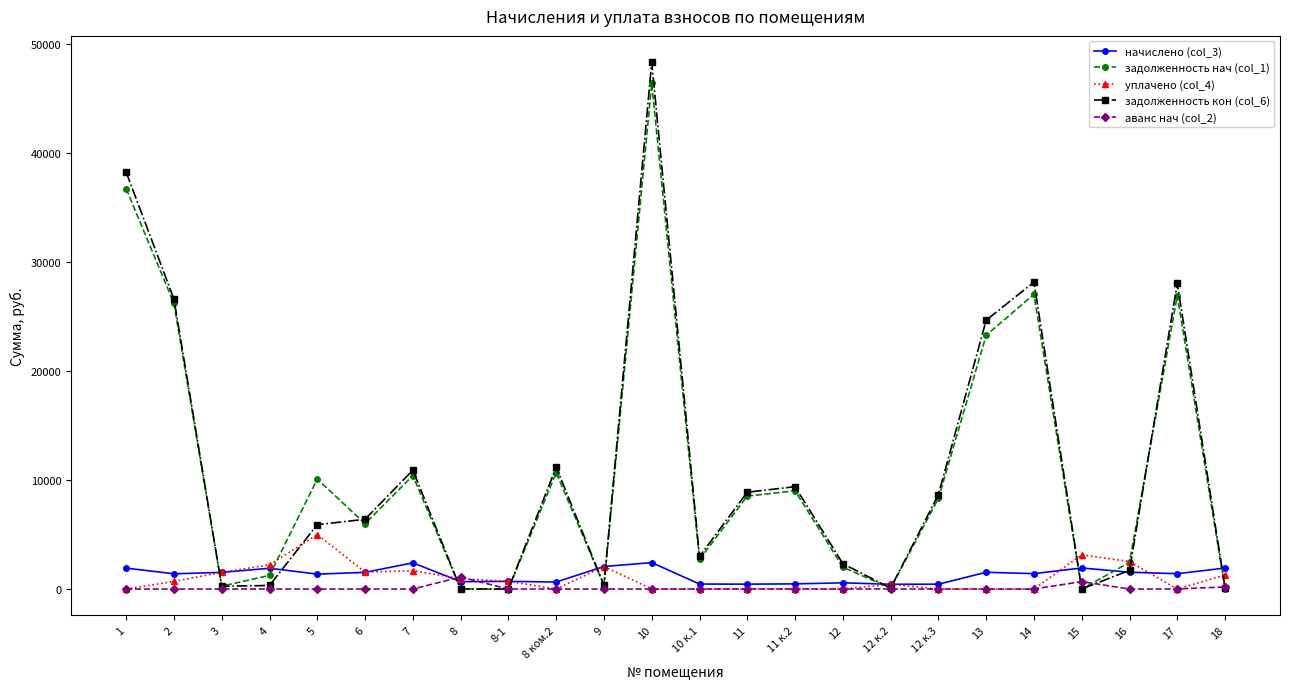

Which series has the widest spread of values?

задолженность кон (col_6)